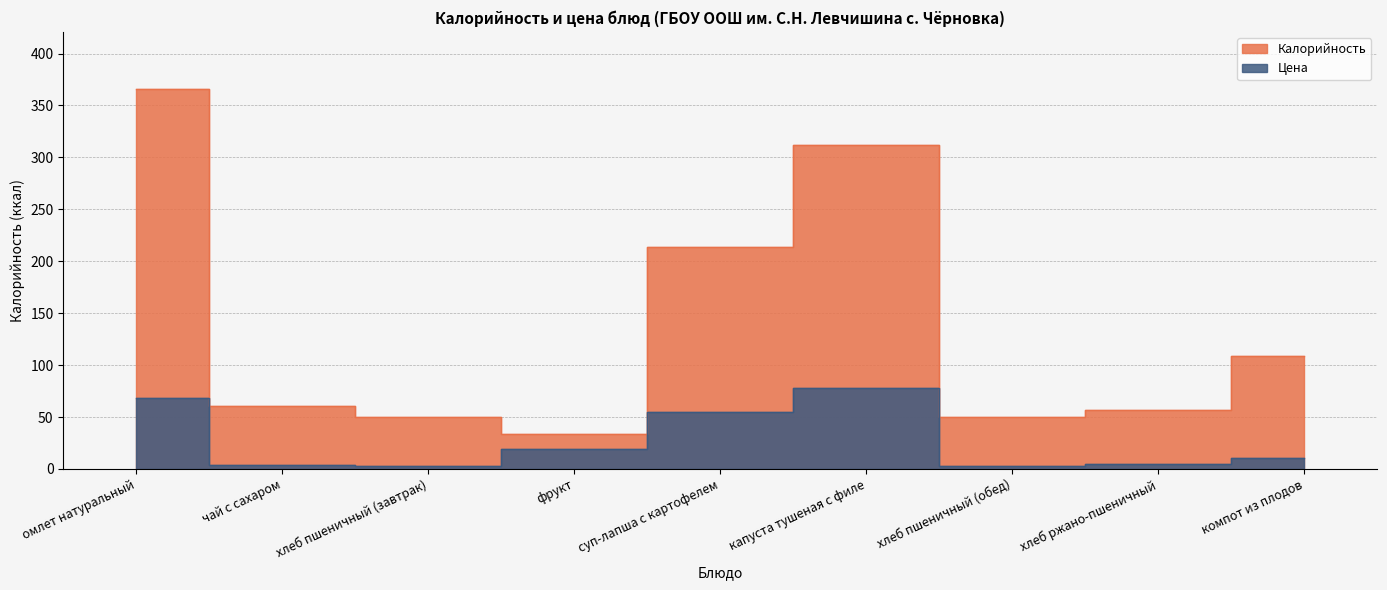

What is the sum of all Калорийность values?

1253.0